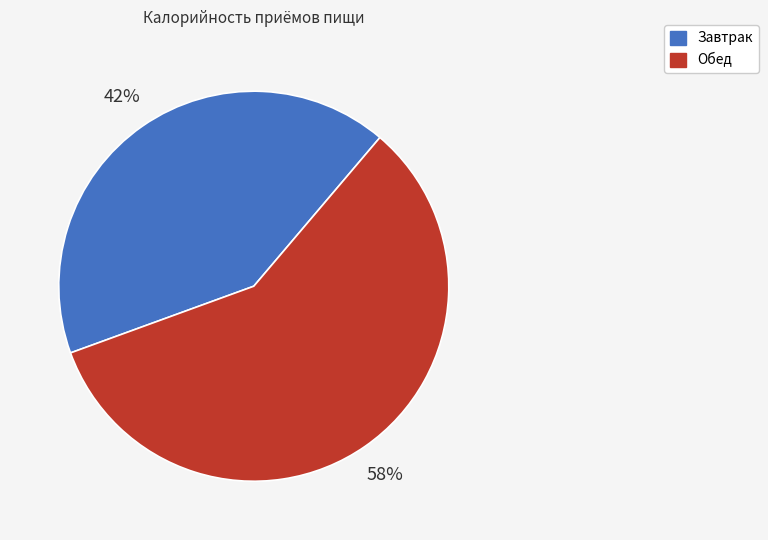

Do Завтрак and Обед together represent more than half of the pie?

Yes